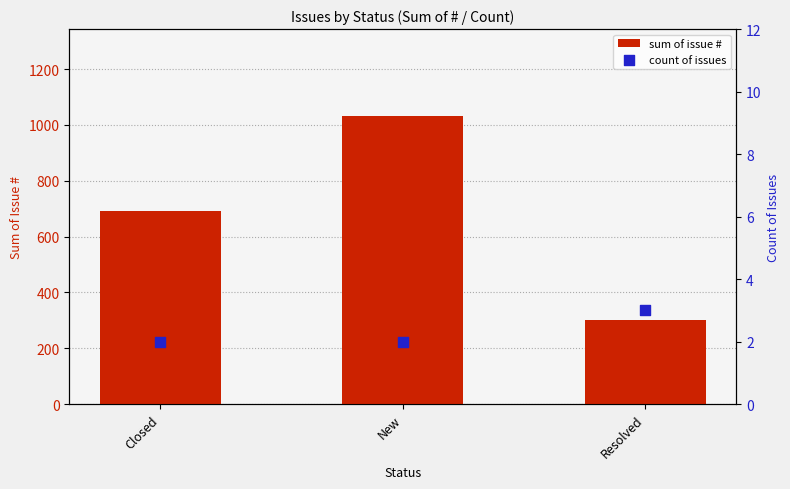

What is the total value across all series at Closed?

693